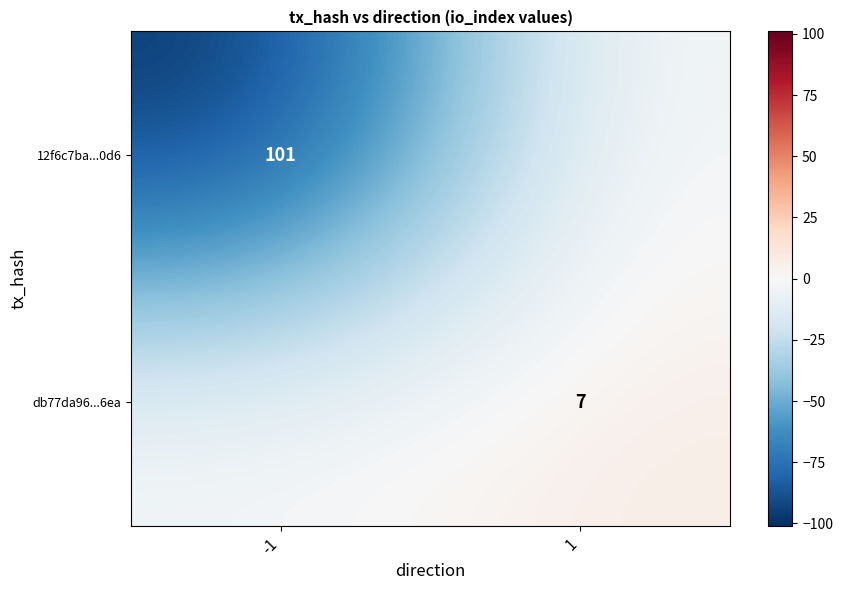

Is it true that db77da96...6ea equals 4 at 1?

False